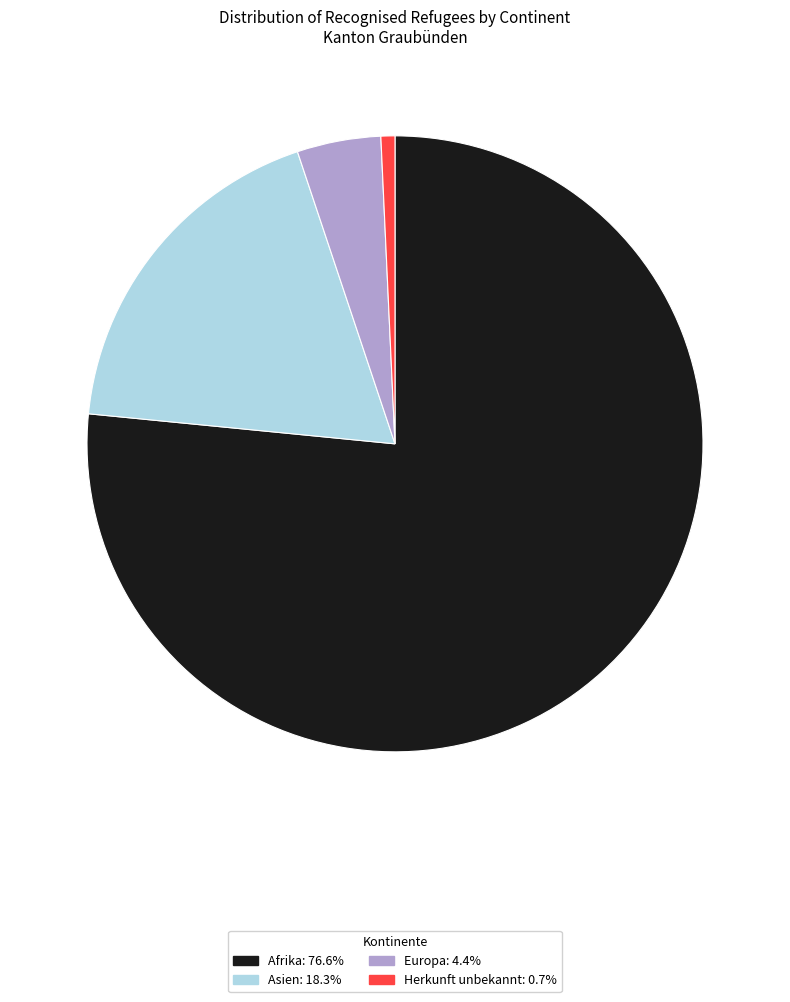

Is Afrika the majority of the pie?

Yes